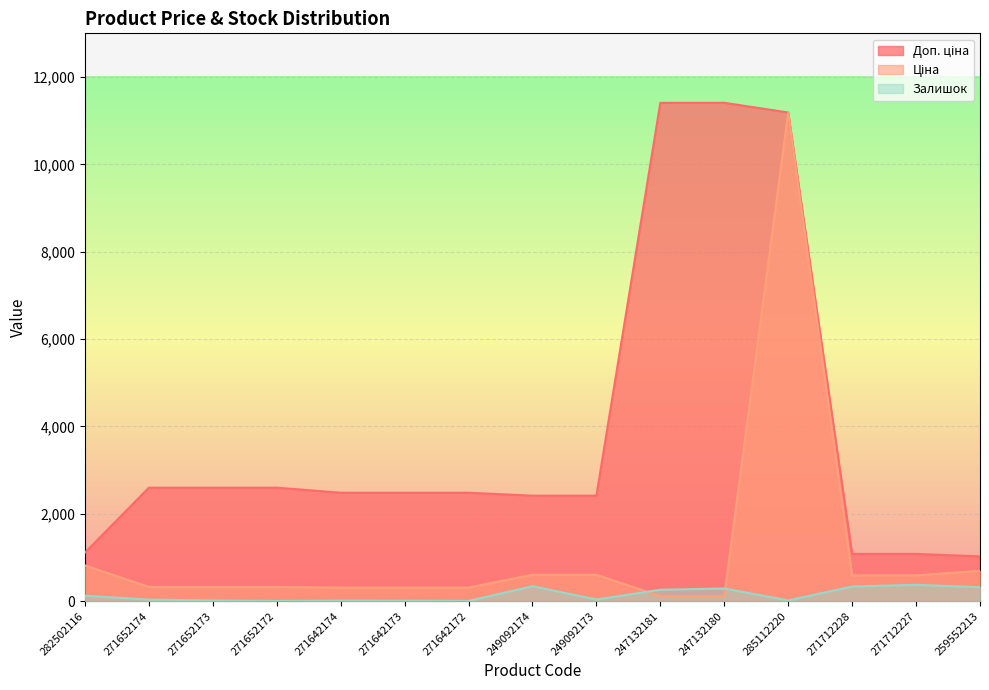

At 249092174, list the series in order from largest to smallest.

Доп. ціна, Ціна, Залишок